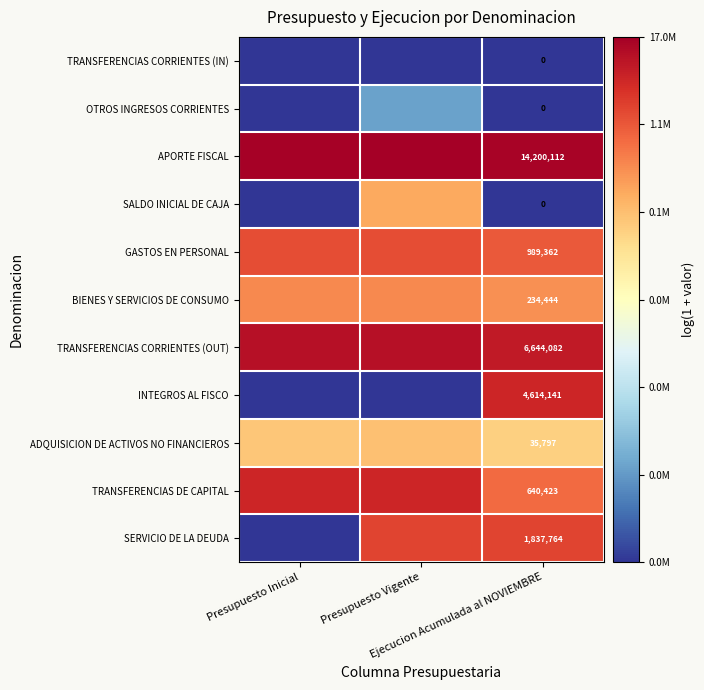

What is the difference between the highest and lowest values at Ejecucion Acumulada al NOVIEMBRE?

14200112.0